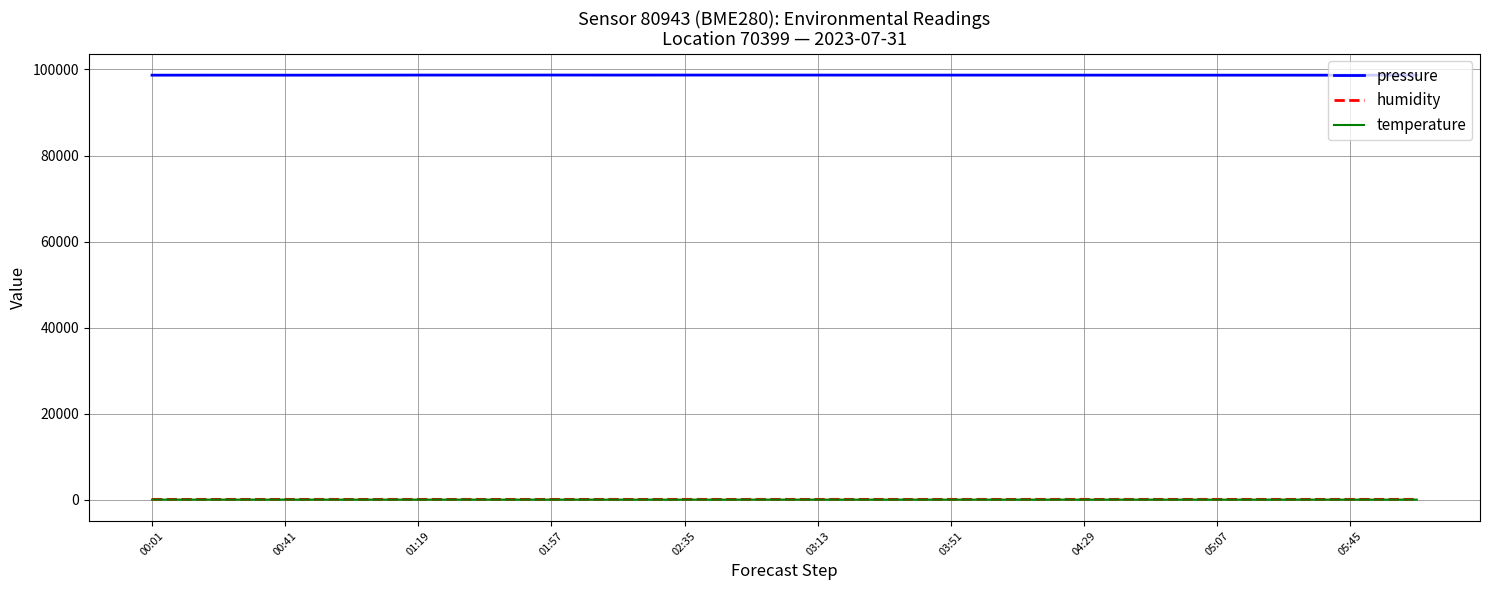

Which series has the largest total across all categories?

pressure